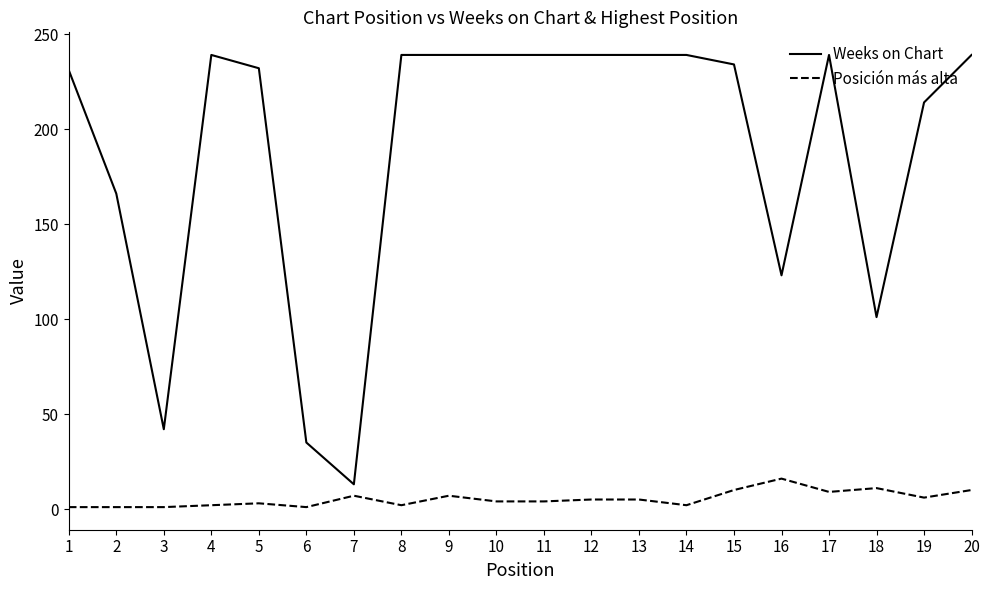

What is the difference between the maximum and minimum values in the Weeks on Chart series?

226